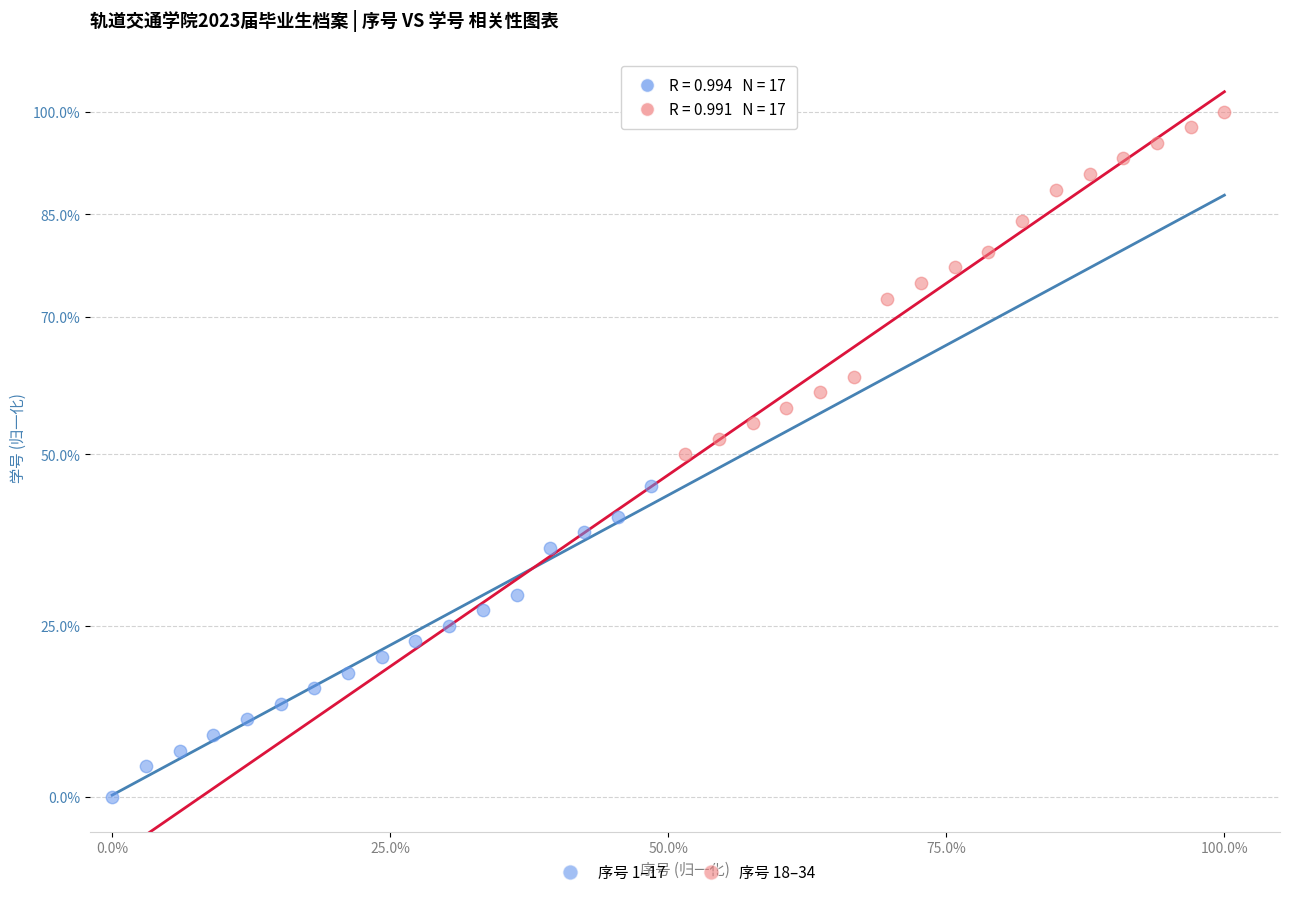

Which series has the largest Y range (max minus min)?

序号 18–34